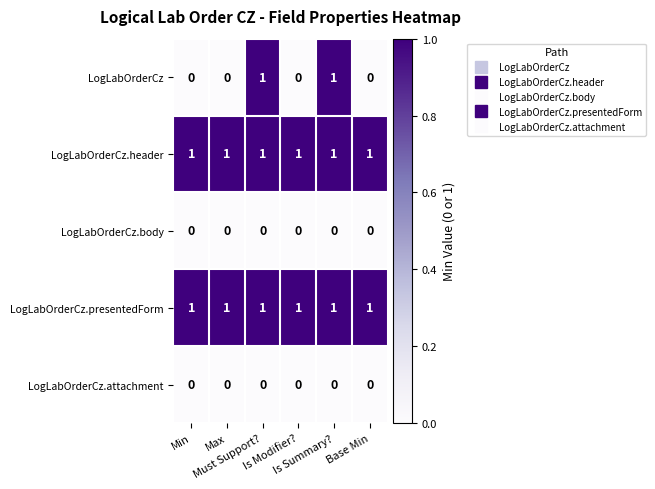

Which series has the largest range (max minus min)?

LogLabOrderCz